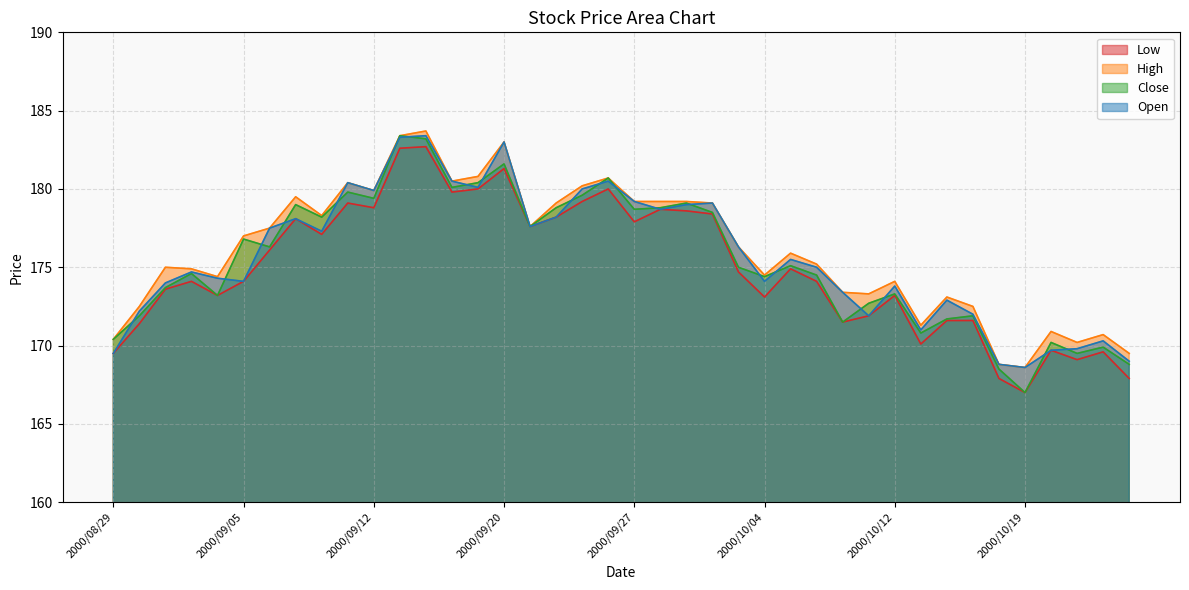

What is the difference between the second highest and minimum values in the Open series?

14.7